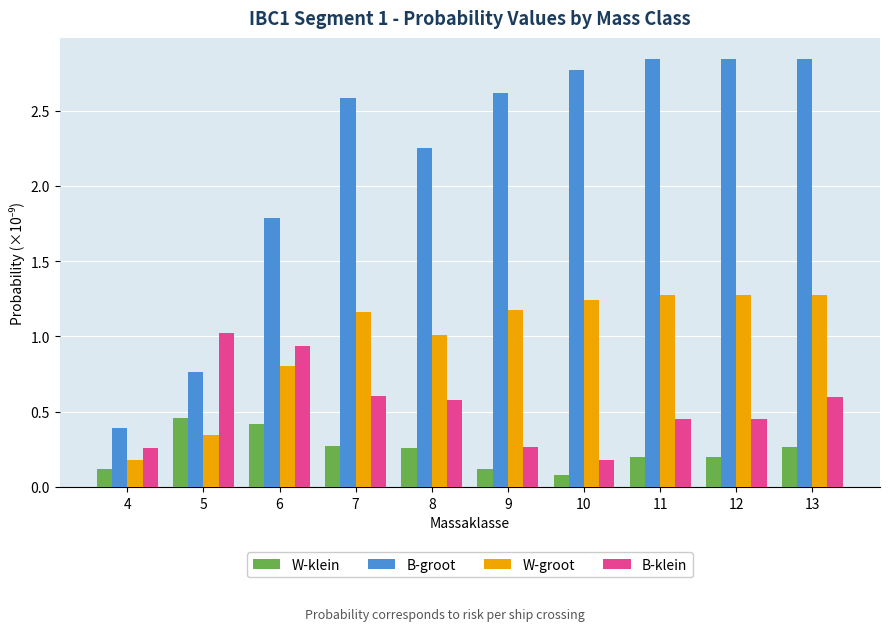

How many bars are there in each group?

4